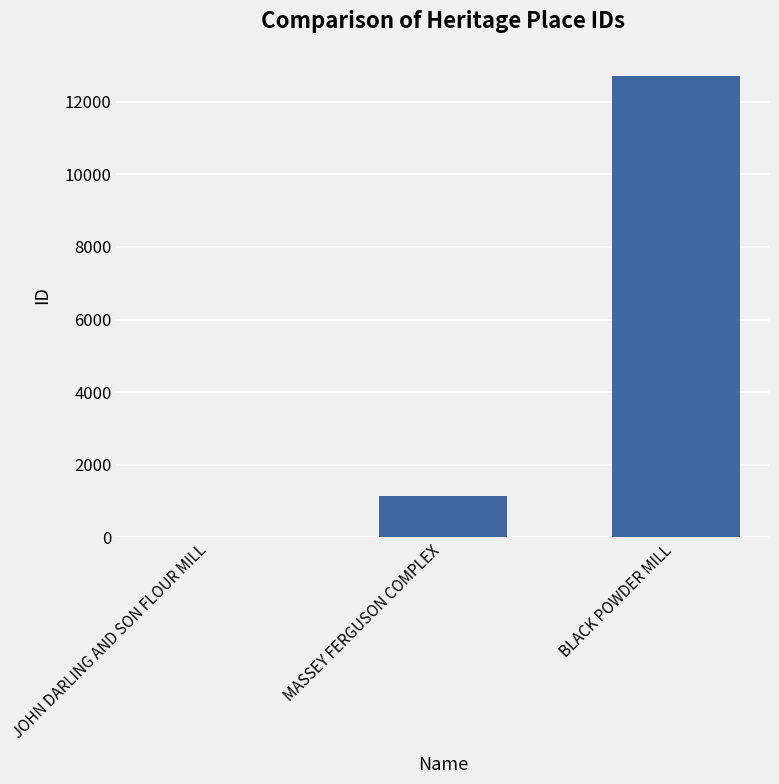

Which has a higher value, JOHN DARLING AND SON FLOUR MILL or BLACK POWDER MILL?

BLACK POWDER MILL